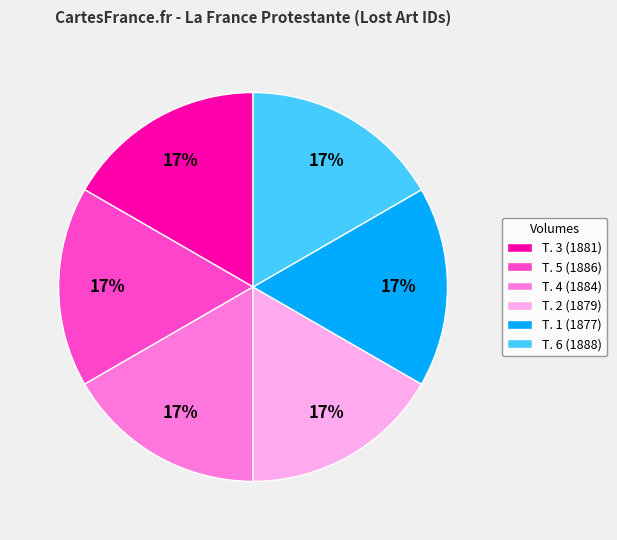

True or false: T. 3 (1881) accounts for 17% of the total.

True